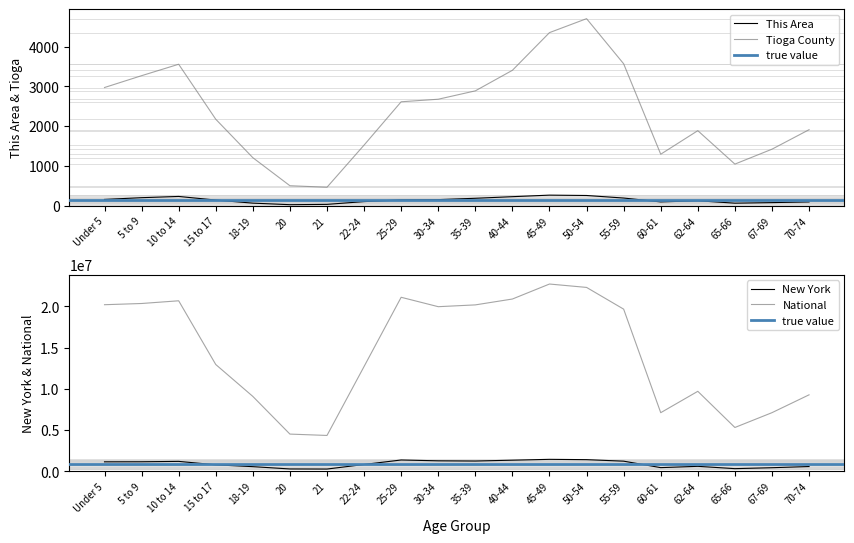

Between Under 5 and 20, which series saw the biggest shift?

National